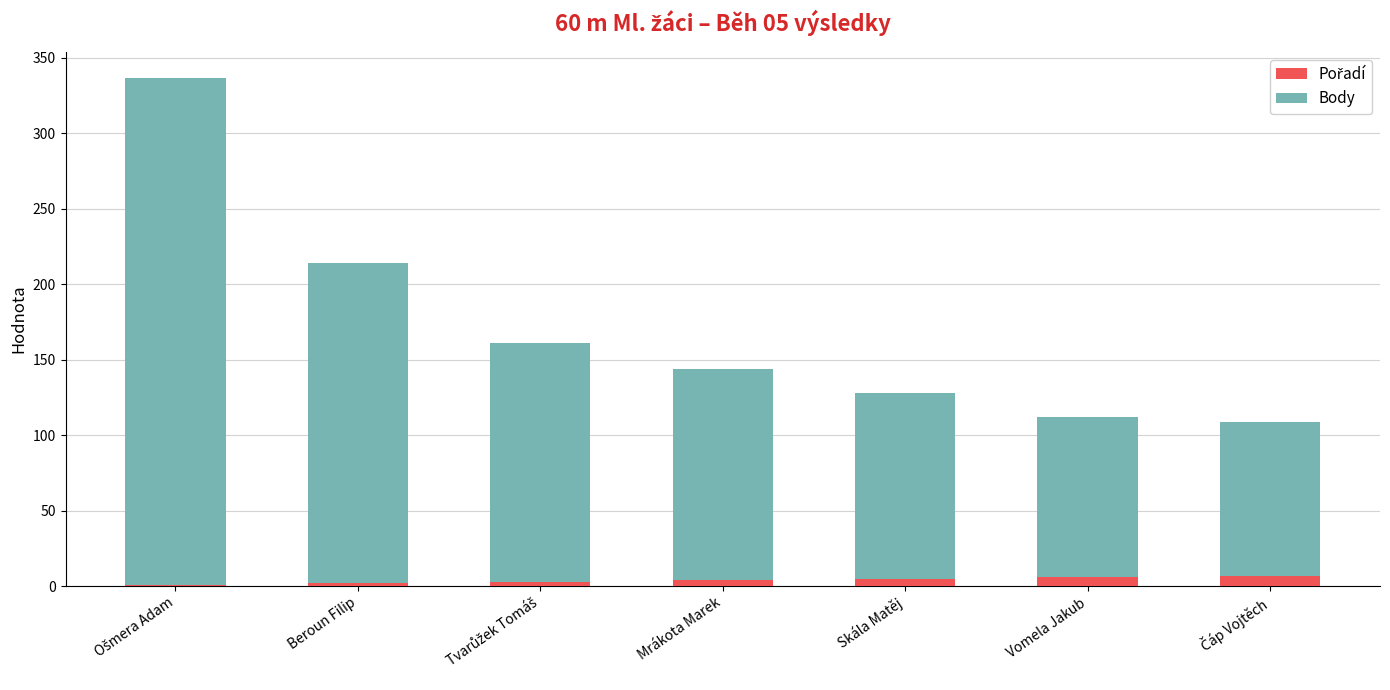

What is the sum of the Pořadí values at Skála Matěj and Mrákota Marek?

9